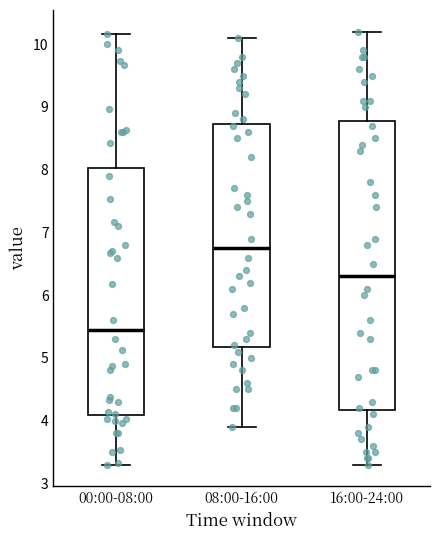

Reading left to right, read every box against the y-axis: the position of its median line, the range the box covers, and the ends of its whiskers. The values are not printed on the chart, so give them approximately, as read against the axis.

00:00-08:00: median 5.5, box 4.1 to 8.0, whiskers 3.3 to 10.2
08:00-16:00: median 6.8, box 5.2 to 8.7, whiskers 3.9 to 10.1
16:00-24:00: median 6.3, box 4.2 to 8.8, whiskers 3.3 to 10.2